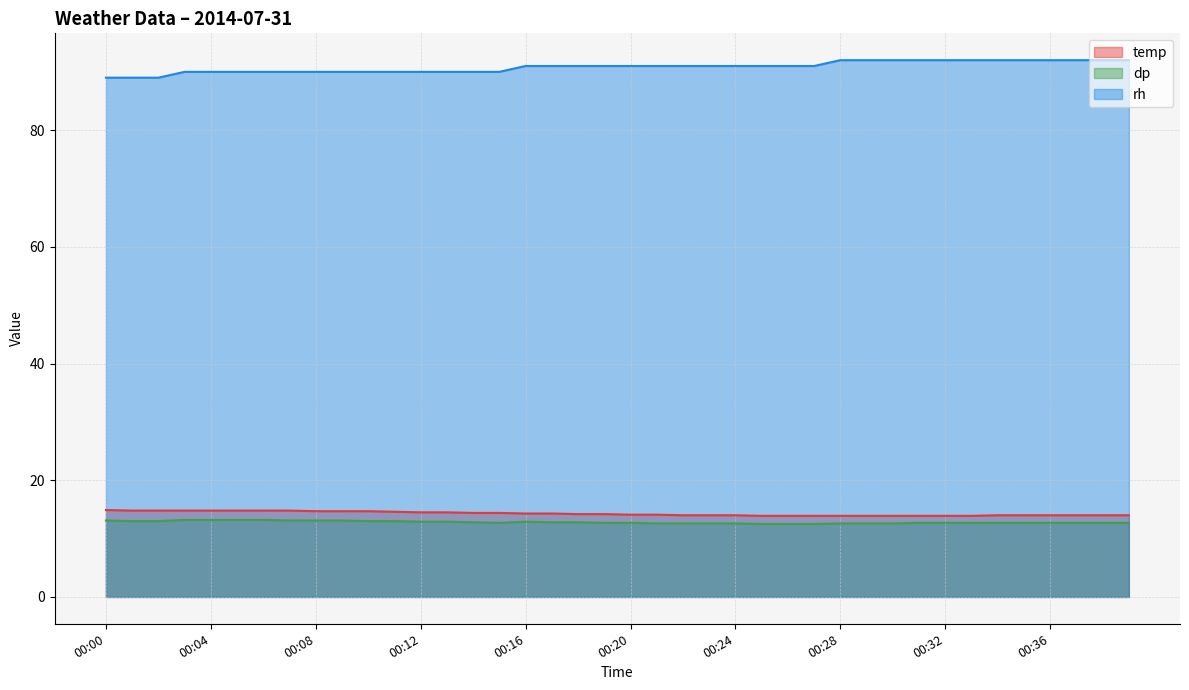

True or false: temp has more than 1 interior local peaks.

False